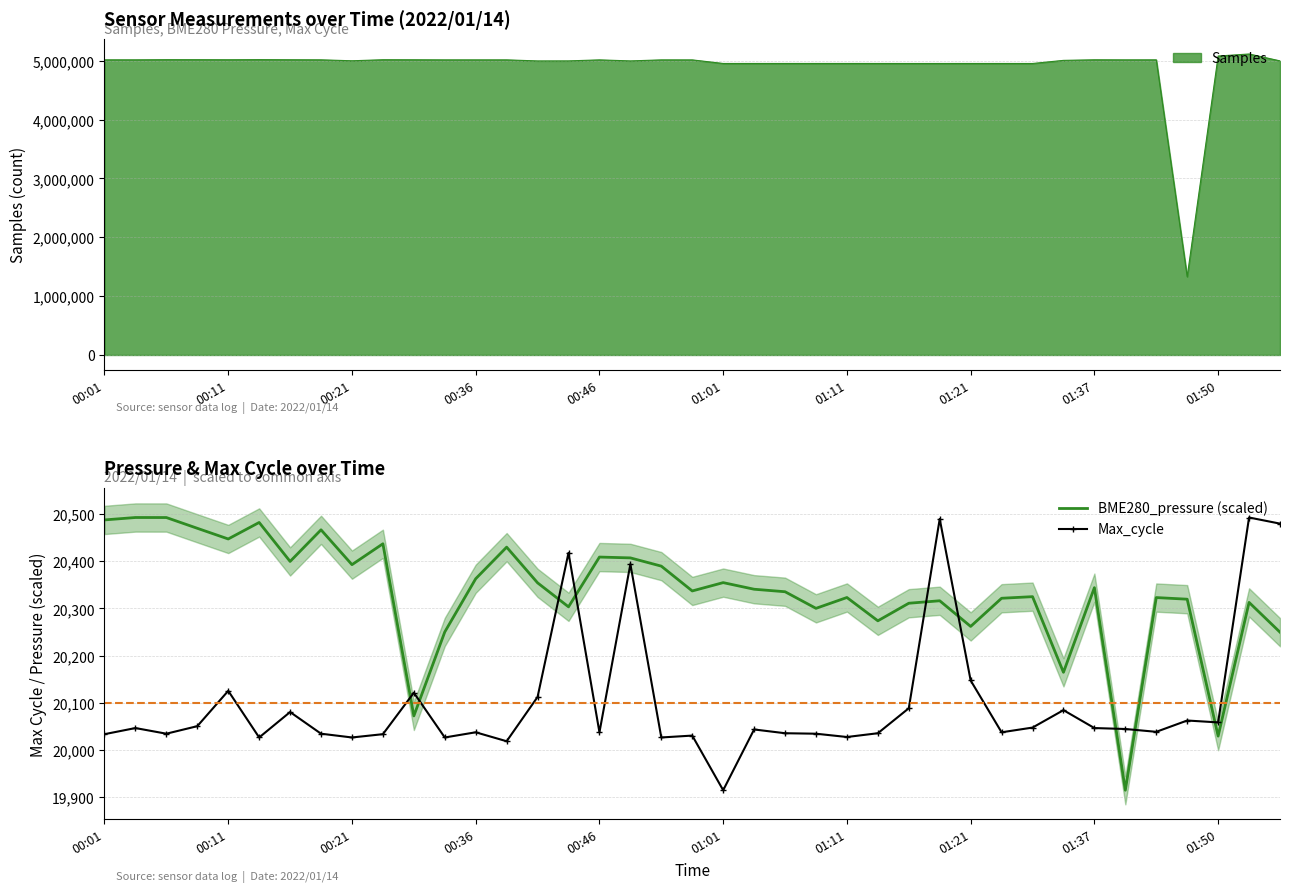

In BME280_pressure (scaled), how many points are lower than both neighbors (excluding endpoints)?

12